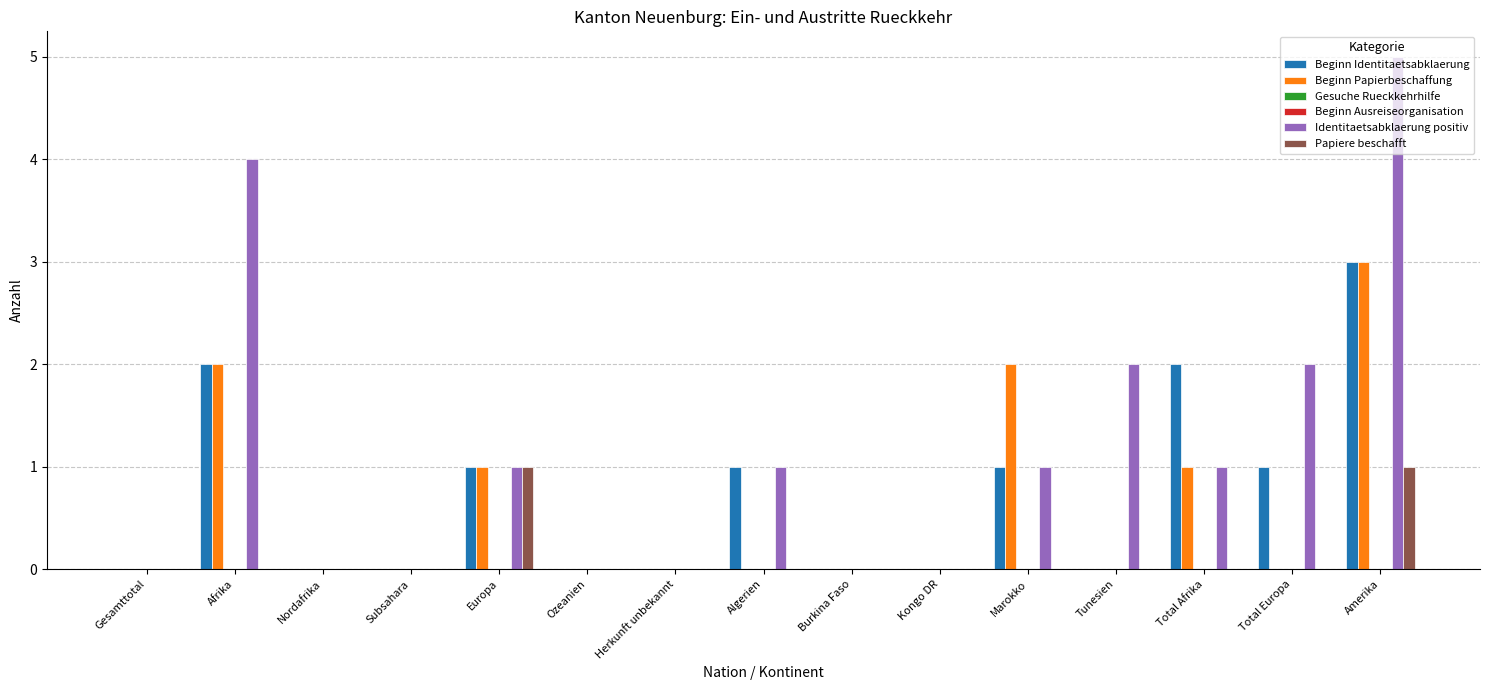

Reading left to right, extract all data points from this chart.

Beginn Identitaetsabklaerung: 0	2	0	0	1	0	0	1	0	0	1	0	2	1	3
Beginn Papierbeschaffung: 0	2	0	0	1	0	0	0	0	0	2	0	1	0	3
Gesuche Rueckkehrhilfe: 0	0	0	0	0	0	0	0	0	0	0	0	0	0	0
Beginn Ausreiseorganisation: 0	0	0	0	0	0	0	0	0	0	0	0	0	0	0
Identitaetsabklaerung positiv: 0	4	0	0	1	0	0	1	0	0	1	2	1	2	5
Papiere beschafft: 0	0	0	0	1	0	0	0	0	0	0	0	0	0	1